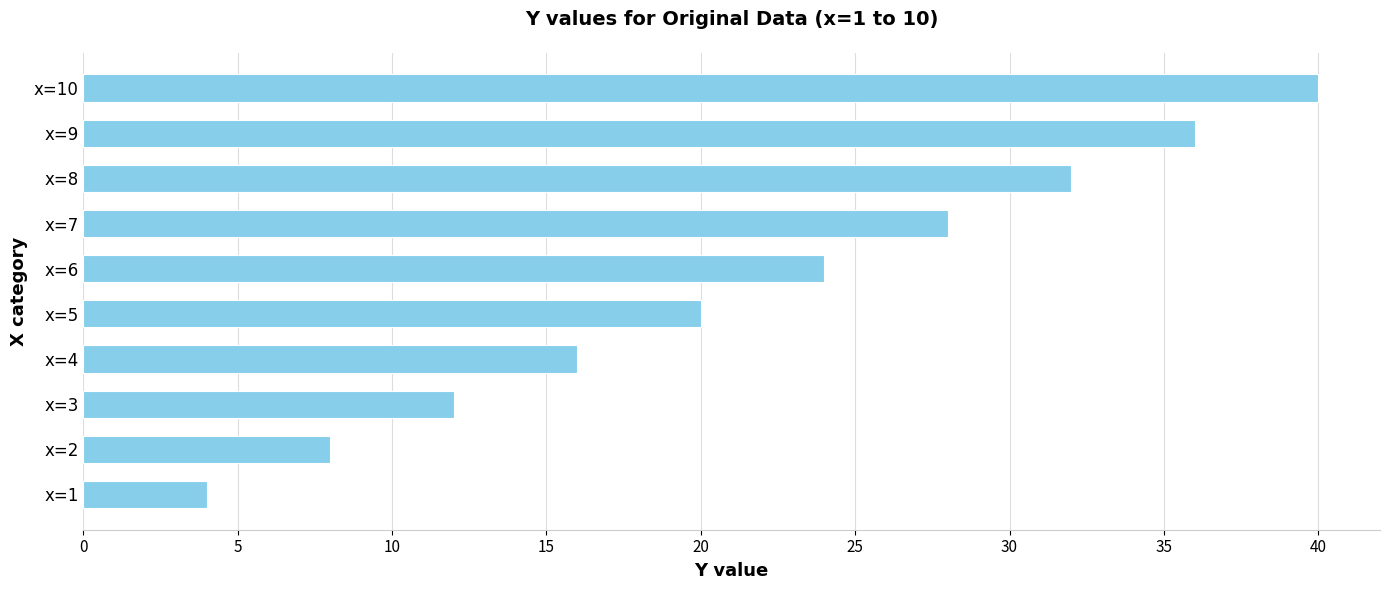

Which category has the highest value across all series?

x=10